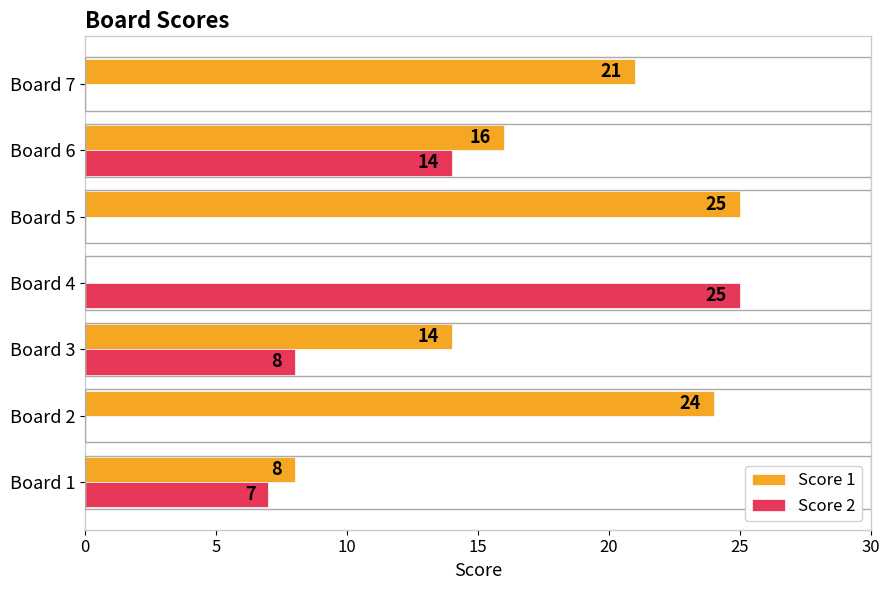

At which label is Score 1 closest to 12?

Board 3